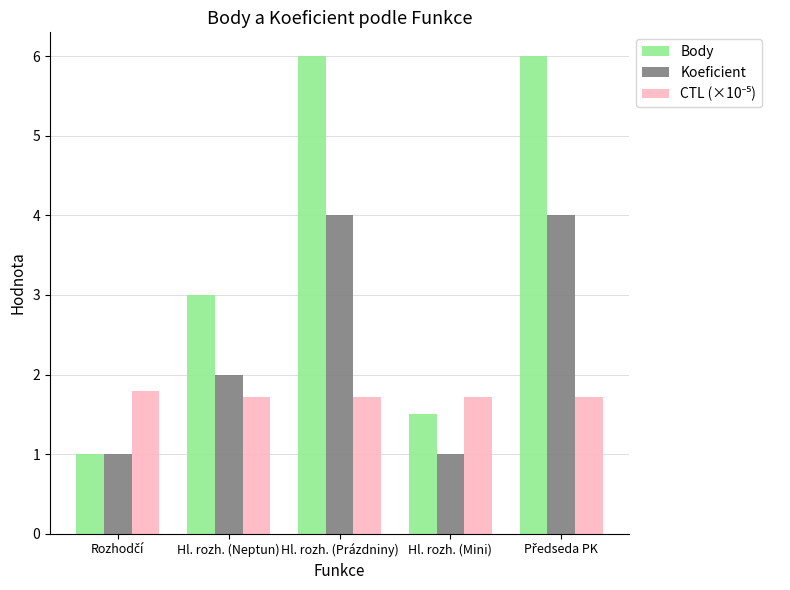

What is the spread (max minus min) of values at Hl. rozh. (Neptun)?

1.3